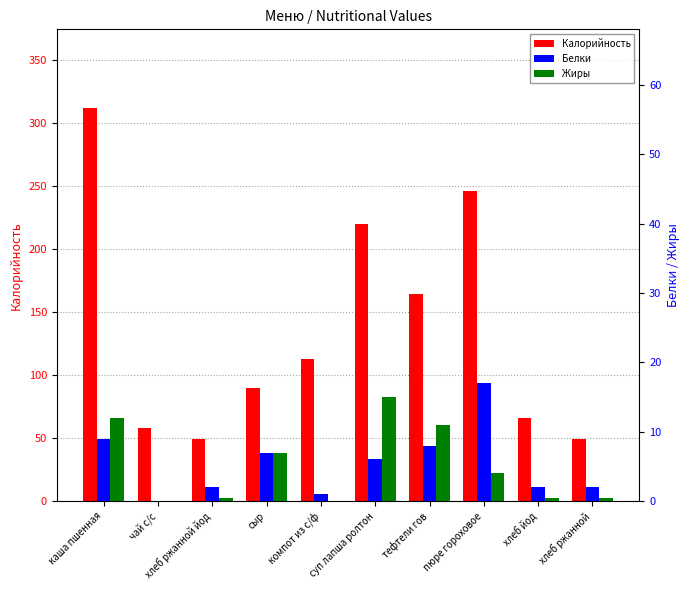

Reading left to right, what are all the values shown in this chart?

Калорийность: 312.0	58.0	49.6	90.0	113.0	220.0	164.0	246.0	66.0	49.6
Белки: 9.0	0.0	2.0	7.0	1.0	6.0	8.0	17.0	2.0	2.0
Жиры: 12.0	0.0	0.4	7.0	0.0	15.0	11.0	4.0	0.4	0.4